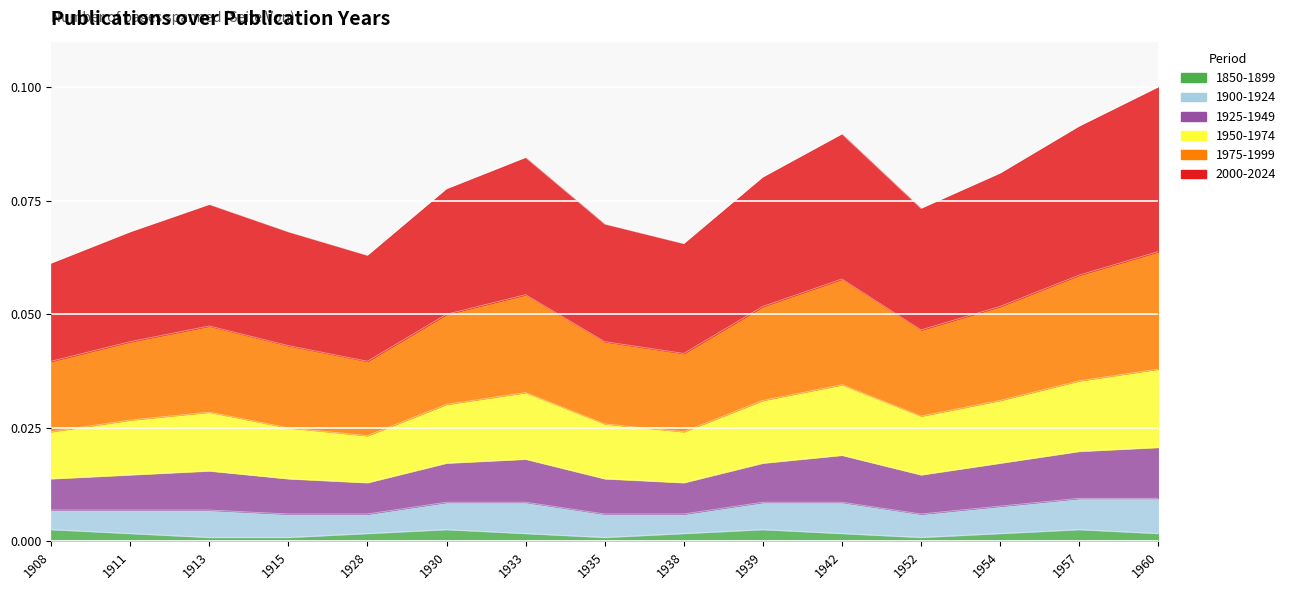

Which label corresponds to the smallest value in the chart?

1913